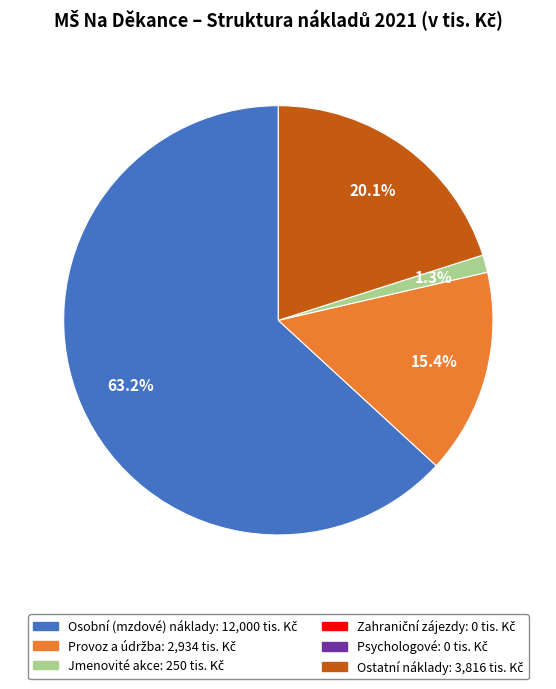

Does any single category account for the majority?

Yes